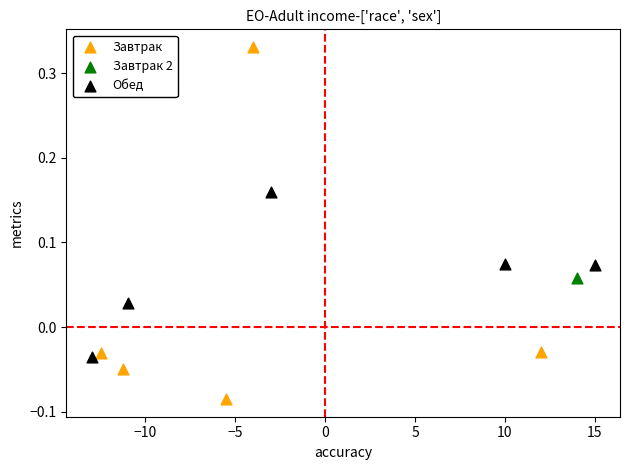

Which series reaches the maximum Y coordinate?

Завтрак